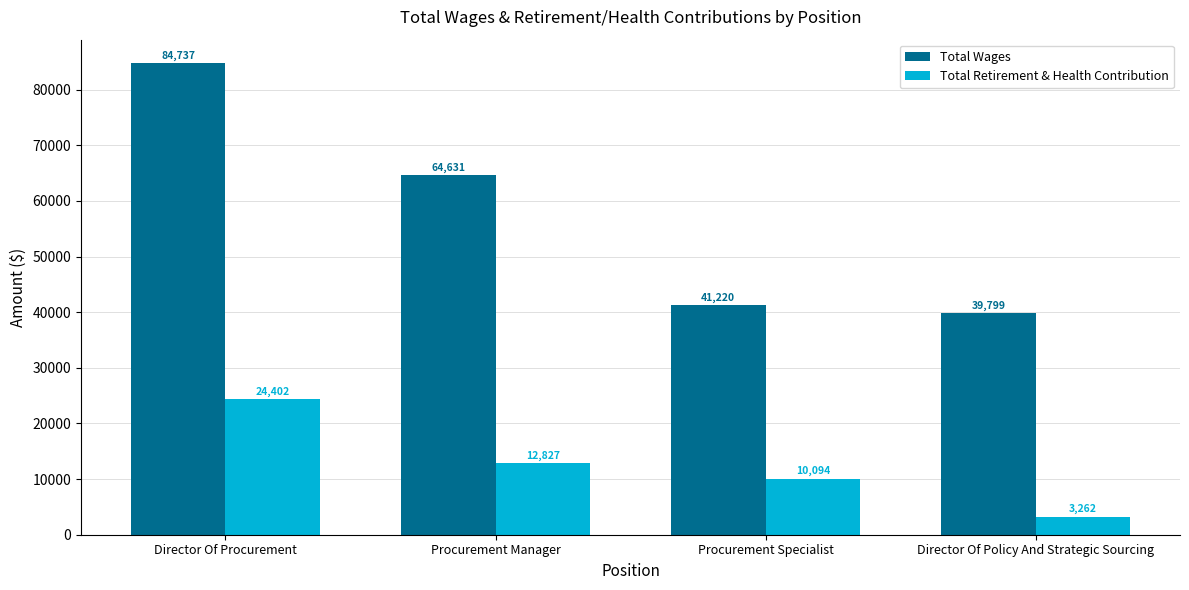

Is it true that Total Retirement & Health Contribution equals 24402 at Director Of Procurement?

True